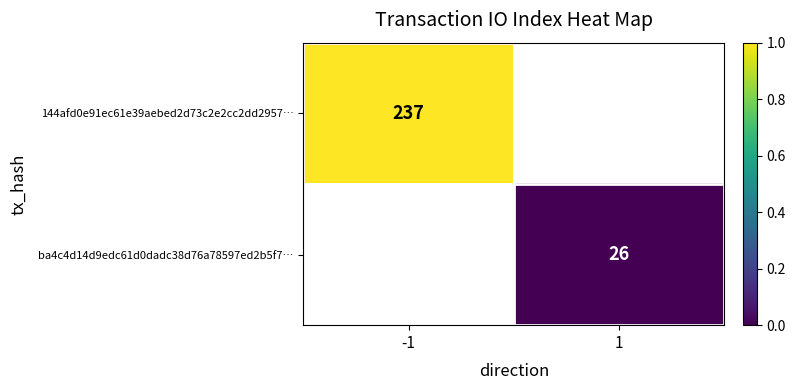

How many series are shown in this chart?

2